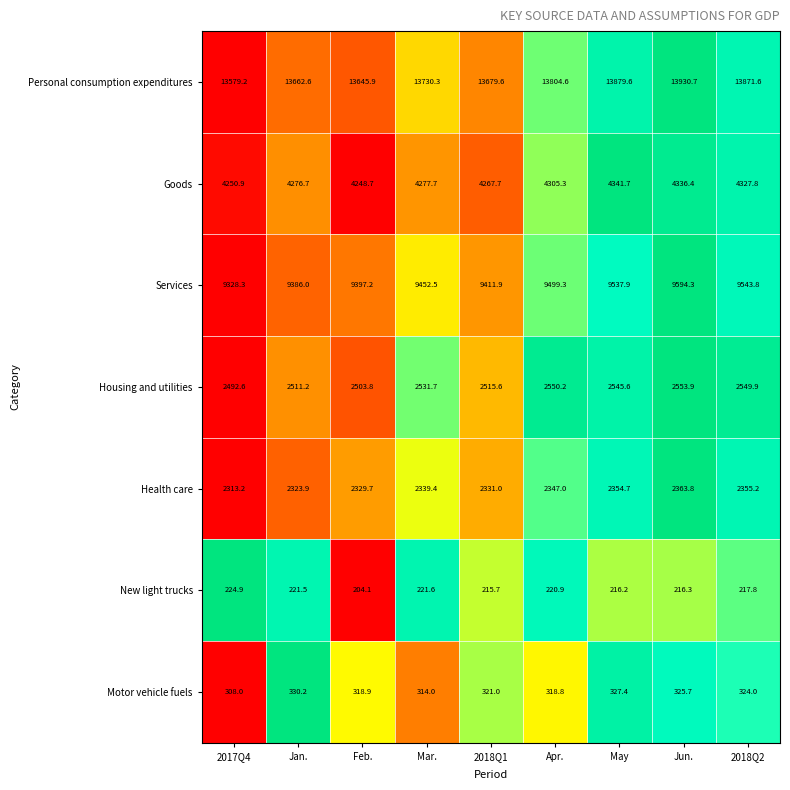

What is the average value of the Housing and utilities series?

2528.3